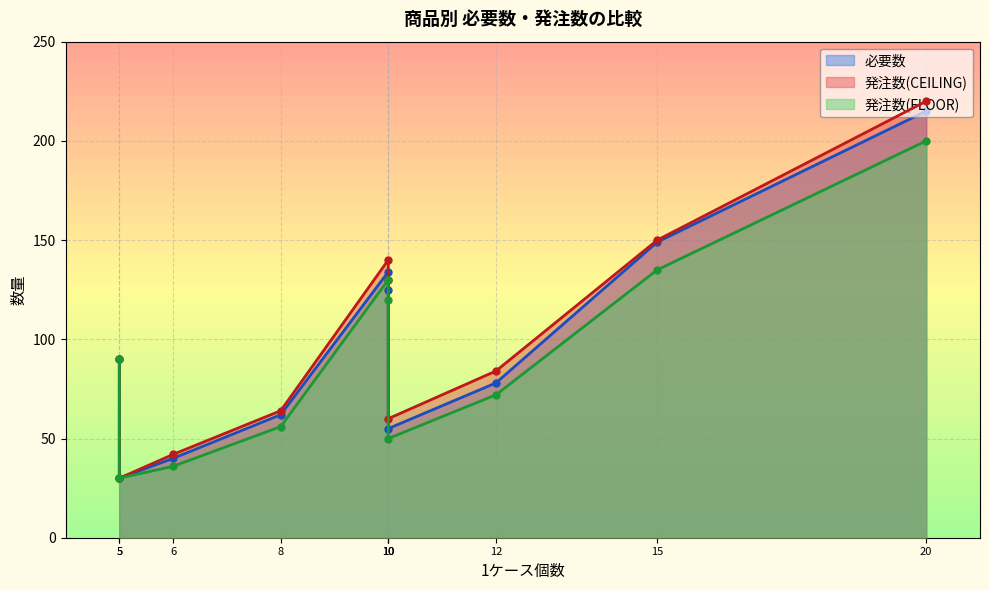

Reading left to right, list all the values displayed in this chart.

必要数: 薄力粉(1kg)=125	強力粉(1kg)=78	グラニュー糖(5kg)=215	ココアパウダー(500g)=62	アーモンドプードル(1kg)=149	バター(1kg)=90	チョコレート(2kg)=134	ベーキングパウダー(500g)=40	バニラエッセンス(100ml)=30	食塩(1kg)=55
発注数(CEILING): 薄力粉(1kg)=130	強力粉(1kg)=84	グラニュー糖(5kg)=220	ココアパウダー(500g)=64	アーモンドプードル(1kg)=150	バター(1kg)=90	チョコレート(2kg)=140	ベーキングパウダー(500g)=42	バニラエッセンス(100ml)=30	食塩(1kg)=60
発注数(FLOOR): 薄力粉(1kg)=120	強力粉(1kg)=72	グラニュー糖(5kg)=200	ココアパウダー(500g)=56	アーモンドプードル(1kg)=135	バター(1kg)=90	チョコレート(2kg)=130	ベーキングパウダー(500g)=36	バニラエッセンス(100ml)=30	食塩(1kg)=50